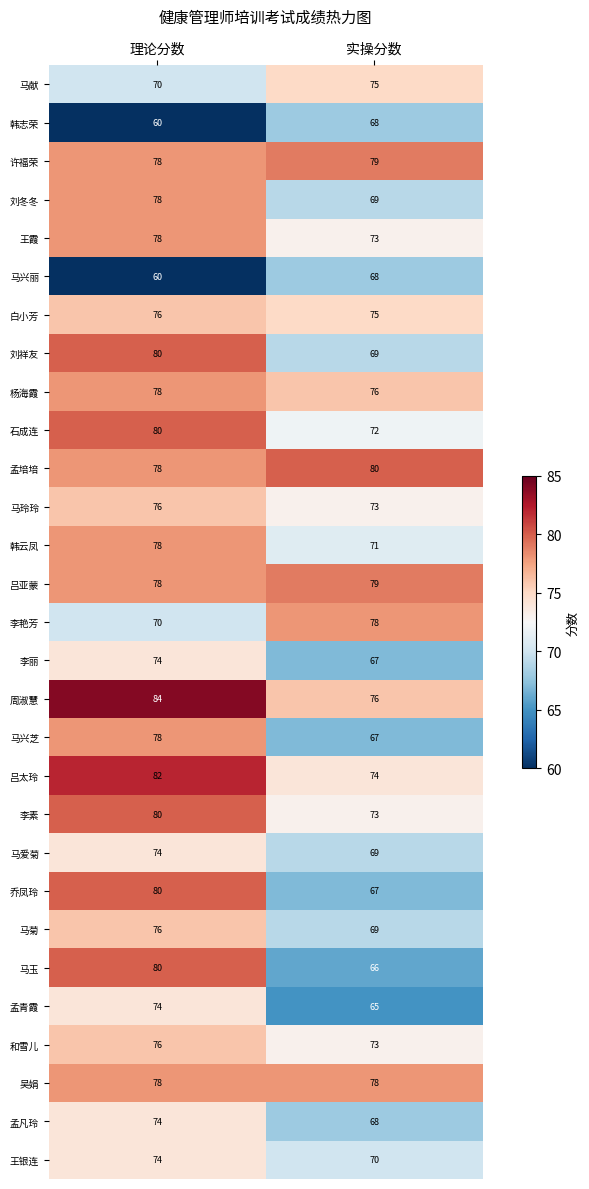

What is the sum of the 孟凡玲 values at 理论分数 and 实操分数?

142